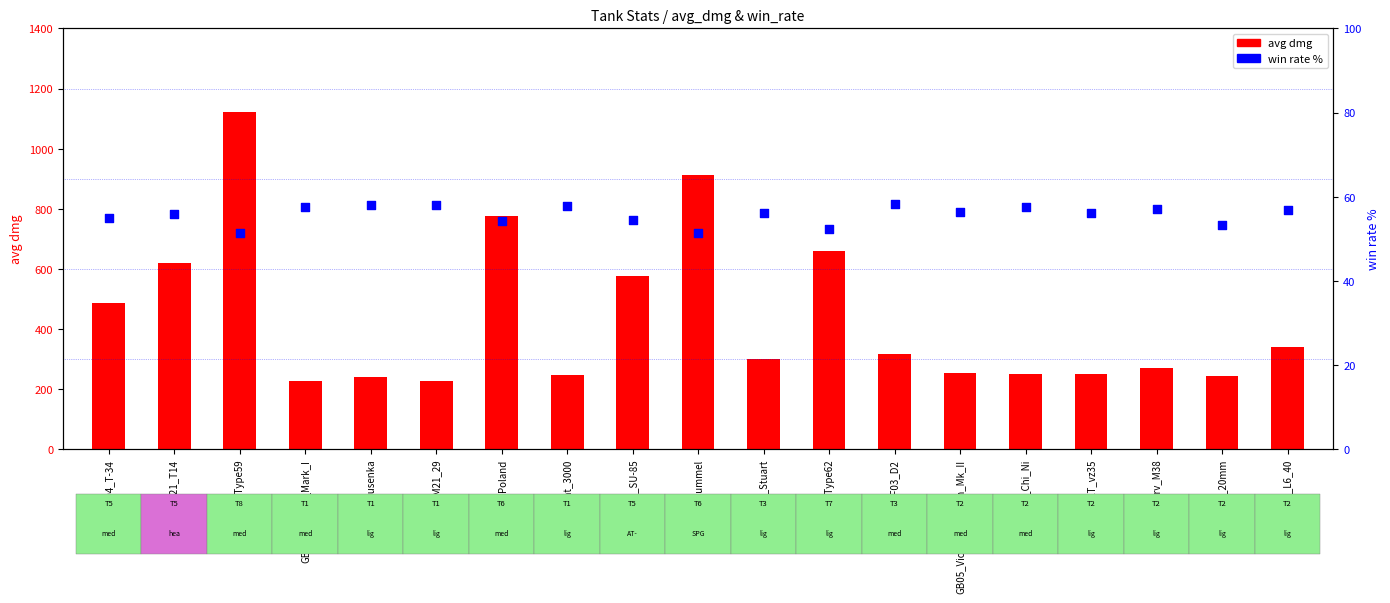

Which series has the largest total across all categories?

avg dmg